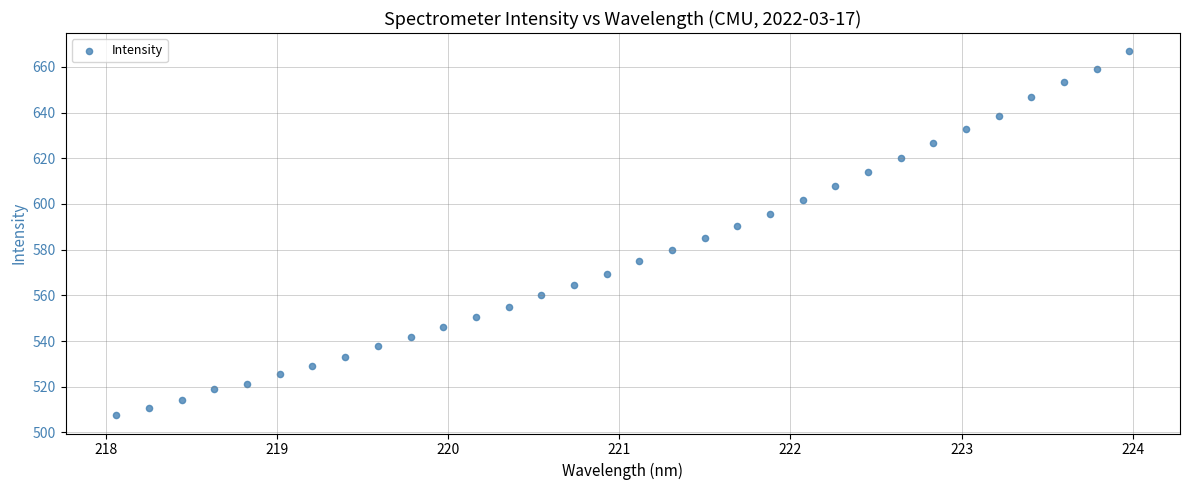

What is the range of Y values (max minus min)?

159.3